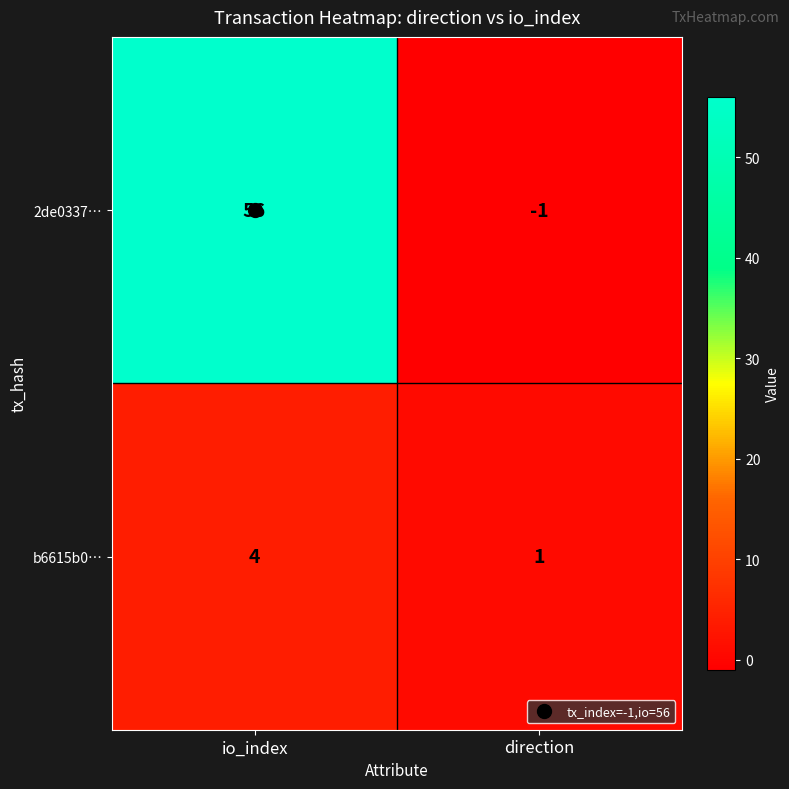

What is the maximum value for 2de0337…?

56